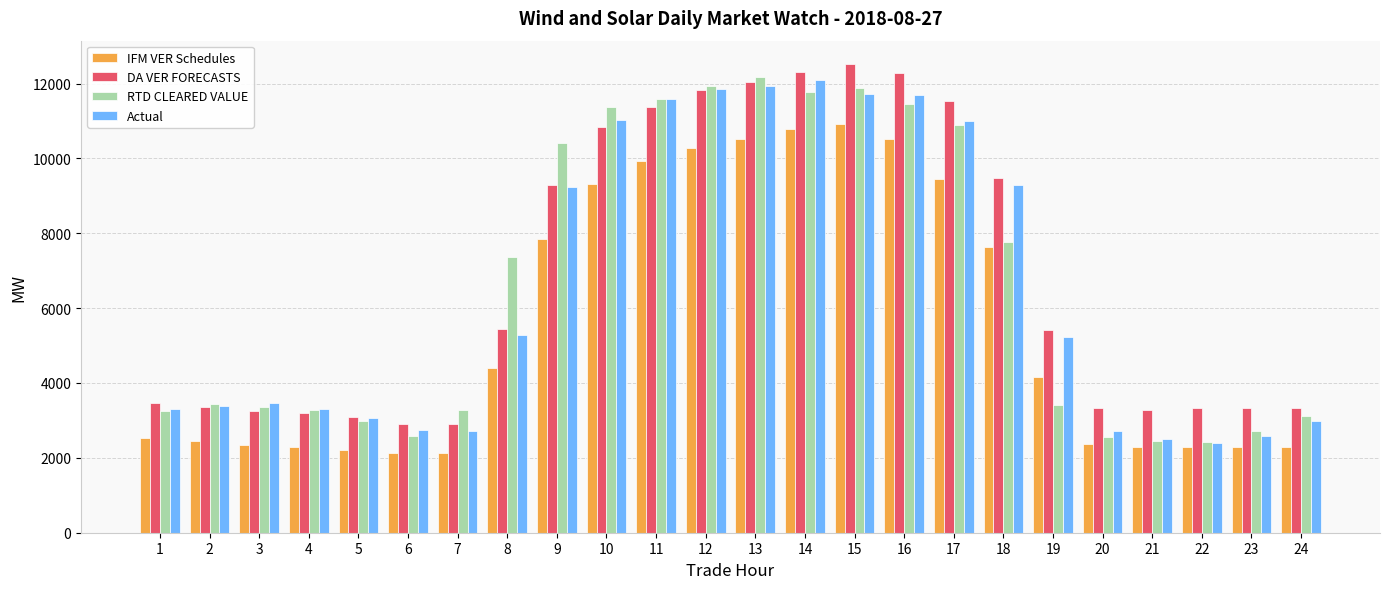

Does the chart contain stacked bars?

No